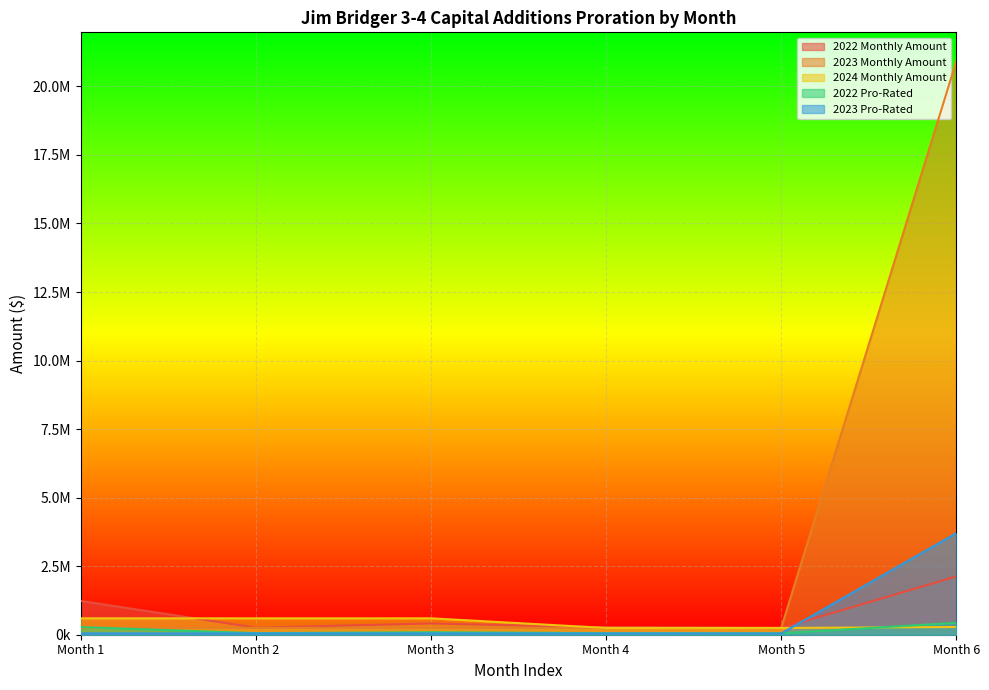

Is it true that 2022 Monthly Amount equals 410126.5 at Month 3?

True